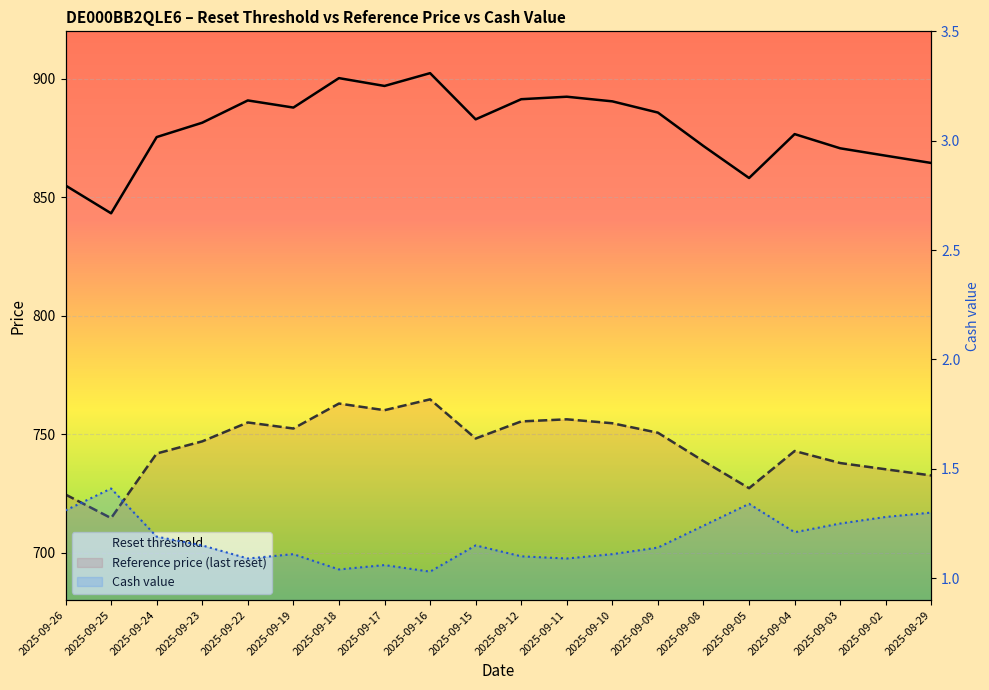

Where is the first local minimum for Reset threshold?

2025-09-25